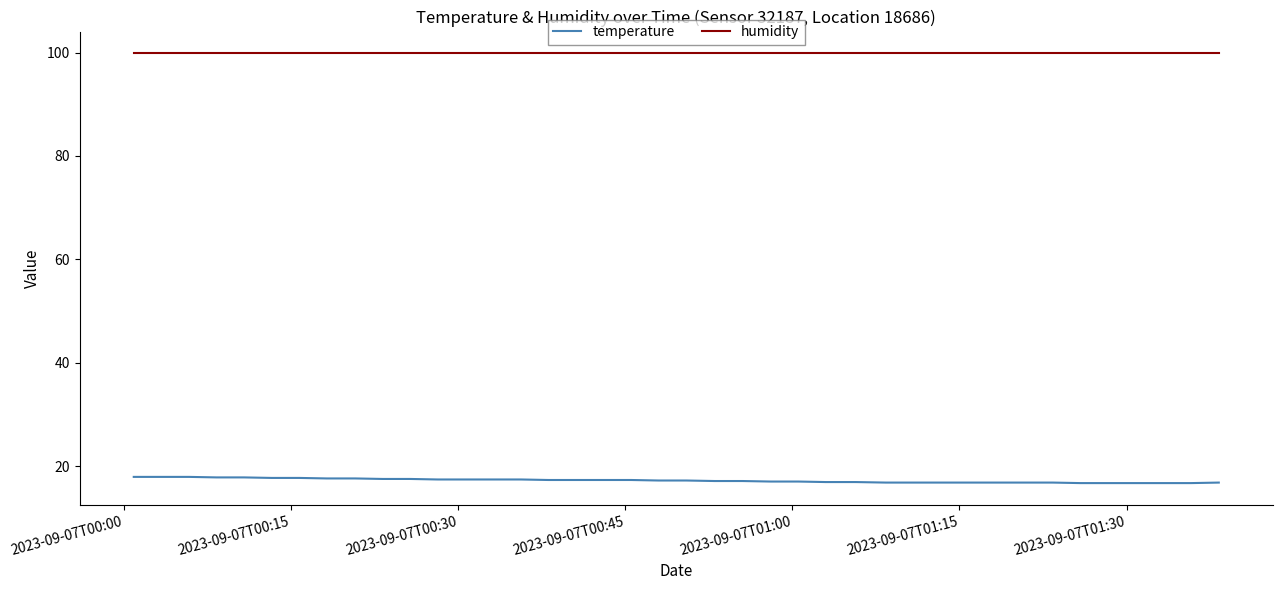

Which series has the largest total across all categories?

humidity